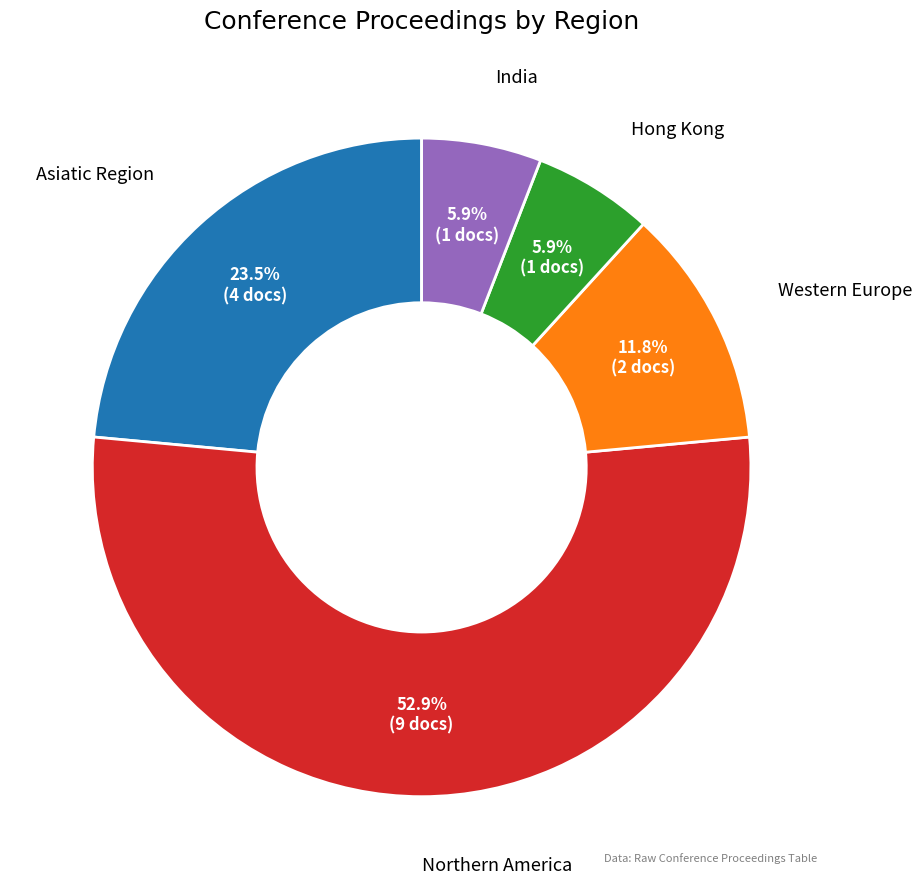

Is there any slice that represents more than half of the pie?

Yes